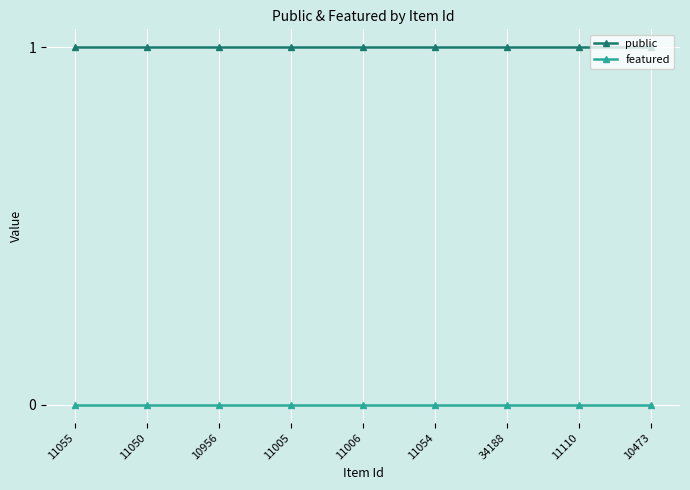

List the series in order of their overall mean, lowest first.

featured, public